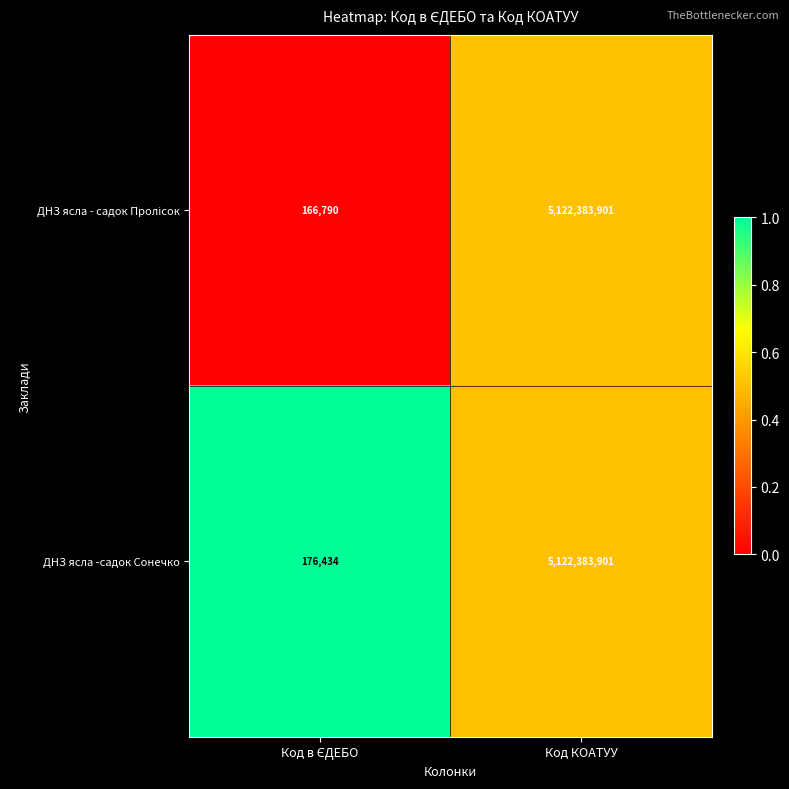

What is the average value of the ДНЗ ясла -садок Сонечко series?

2561280168